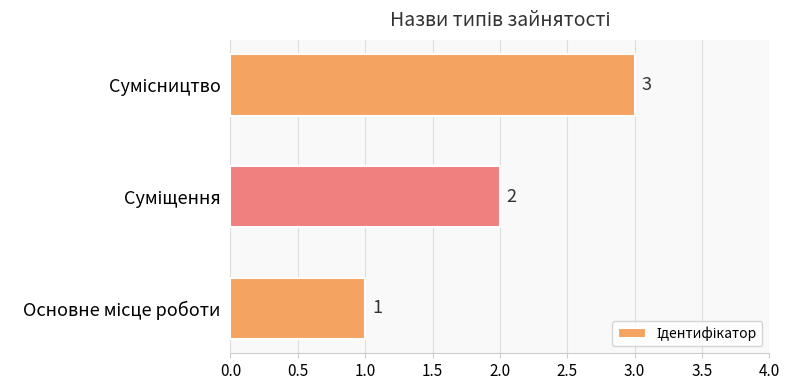

How many values are between 1 and 3?

3